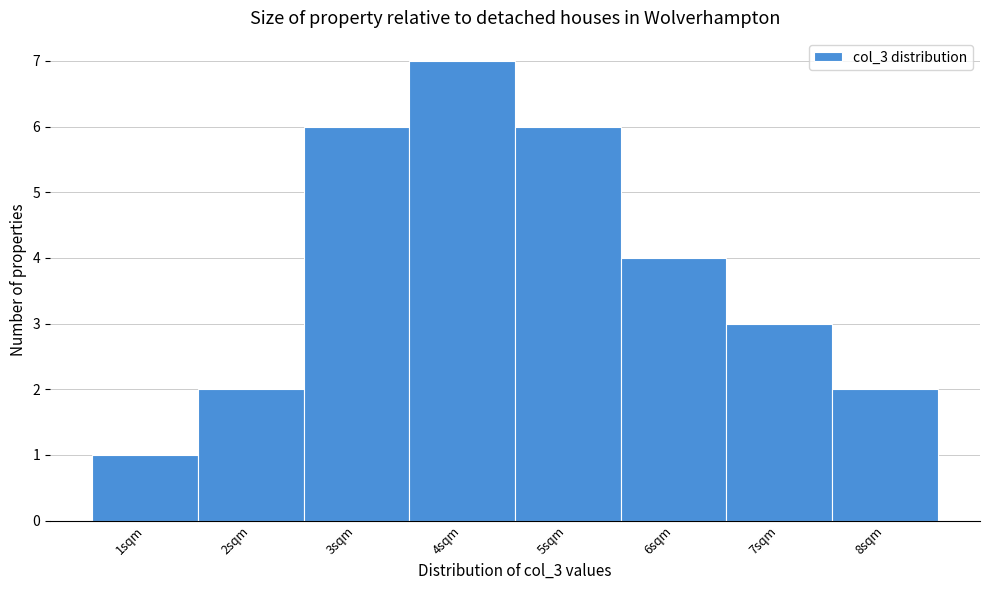

Which range on the x-axis has the tallest bar?

3.5 to 4.5